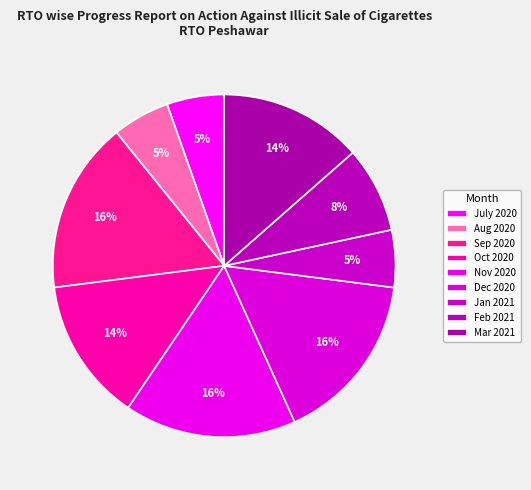

To the nearest percent, what portion does July 2020 represent?

5%